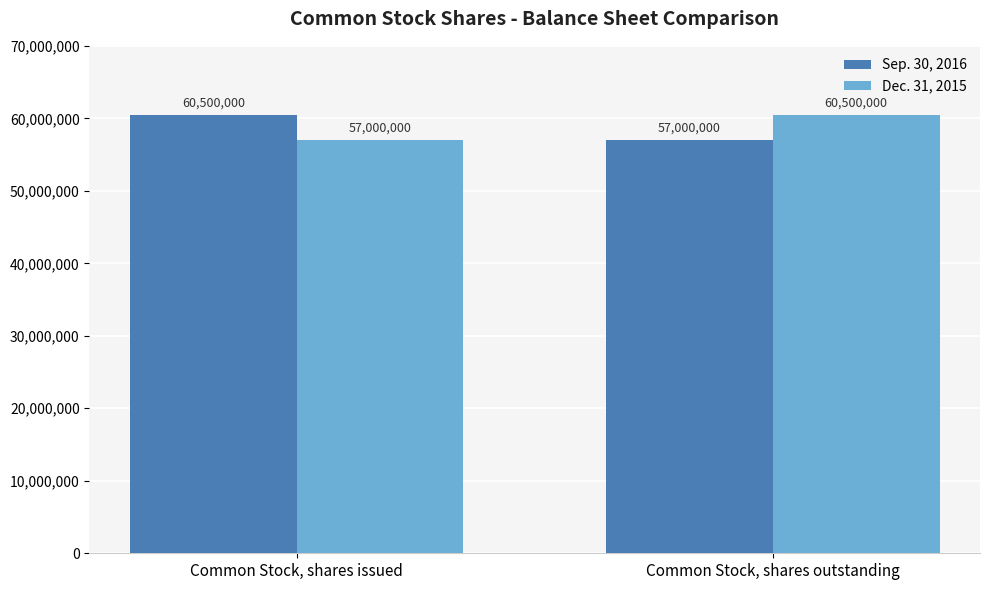

What value does the Dec. 31, 2015 series have at Common Stock, shares issued, to the nearest 100?

57000000